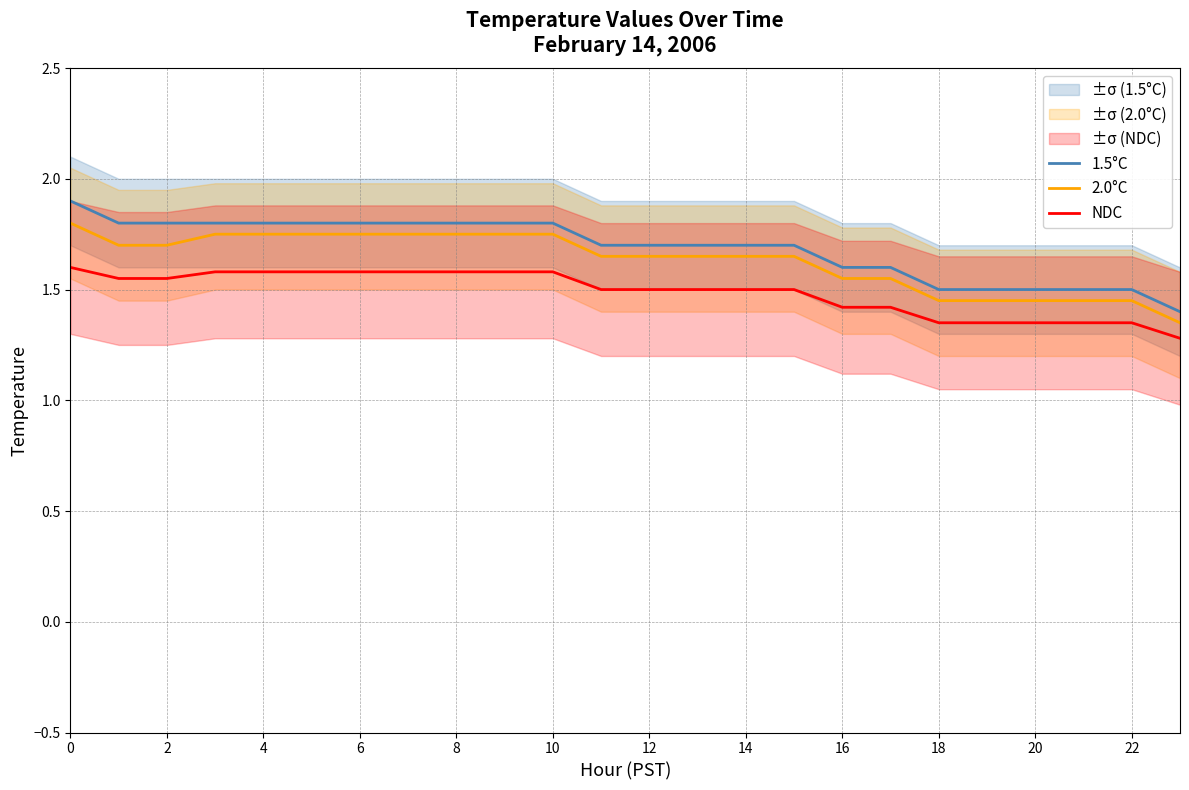

What is the maximum value shown in the chart?

1.9